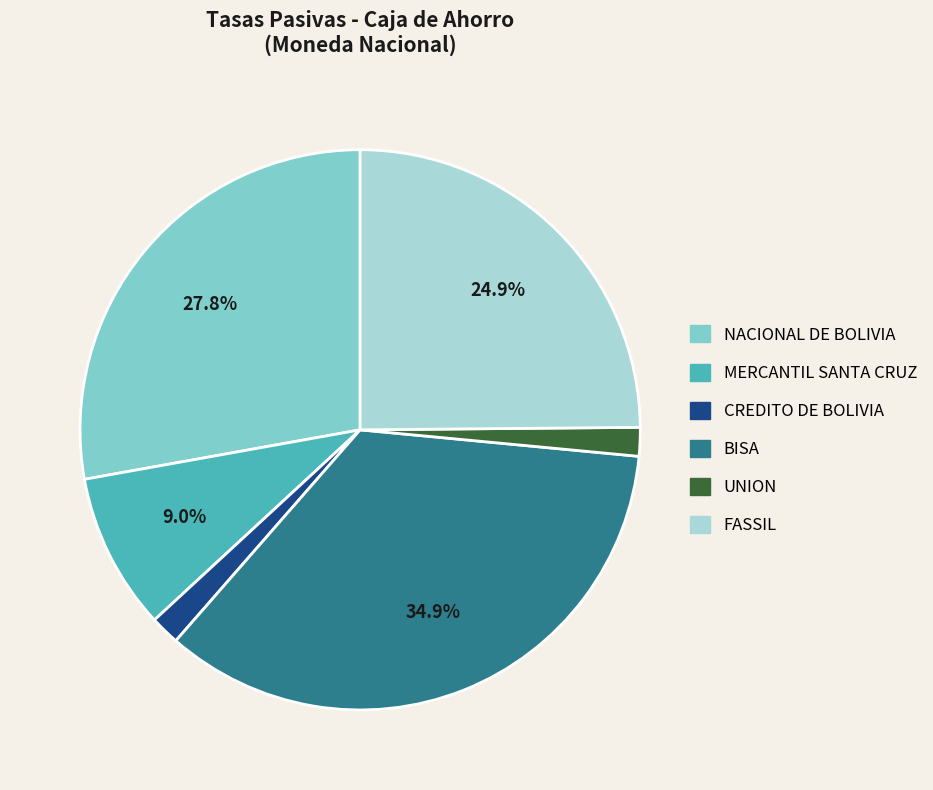

Which slice is the largest?

BISA